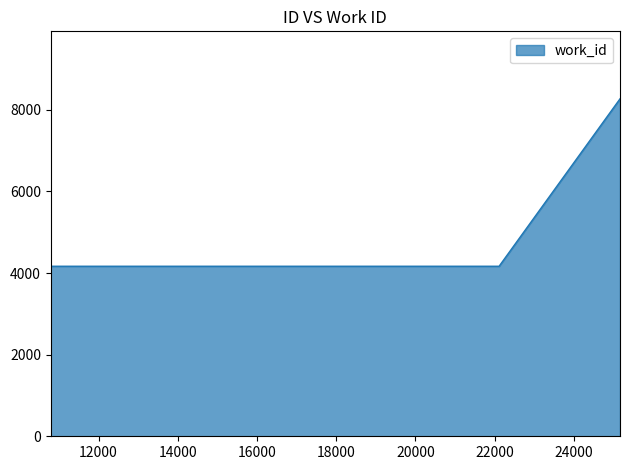

How many distinct data groups are displayed?

1